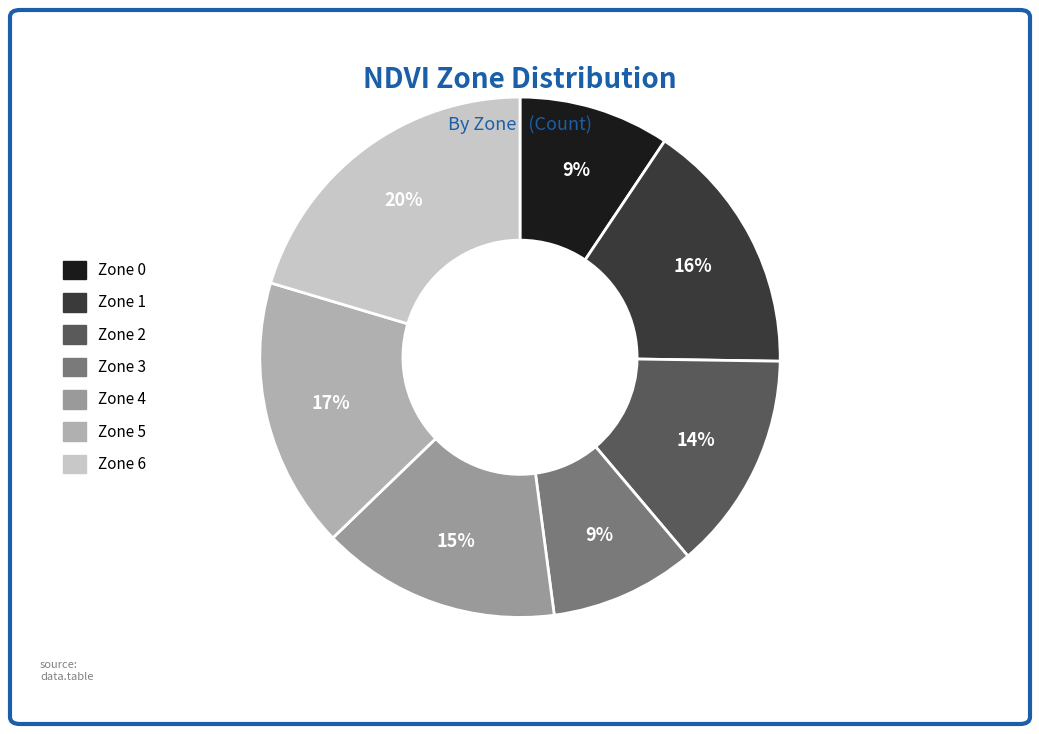

Which slice is the largest?

Zone 6